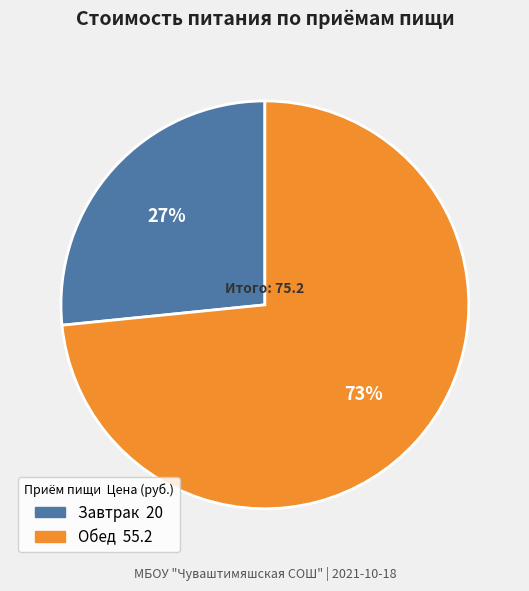

Approximately how many times larger is the value at Завтрак compared to Обед?

0.4